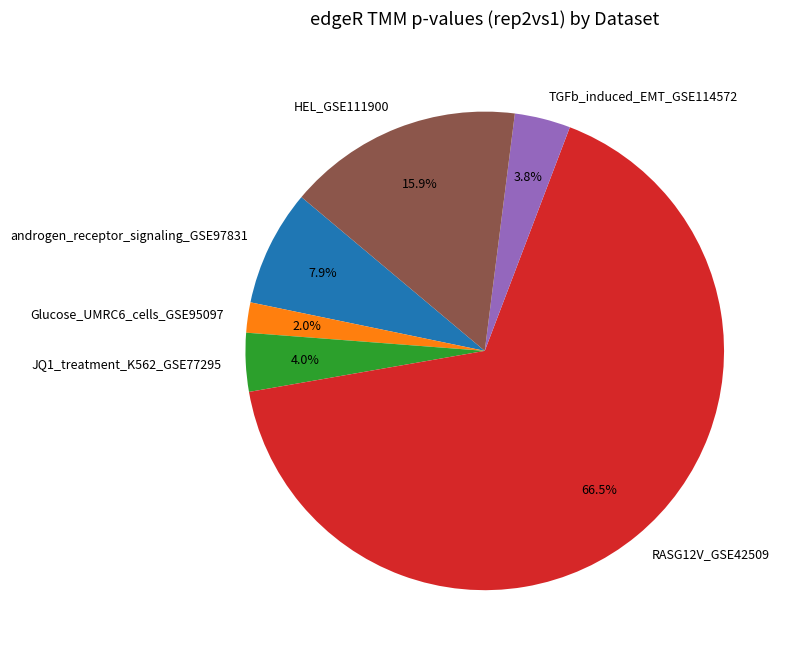

Which category has the smallest portion of the pie?

Glucose_UMRC6_cells_GSE95097